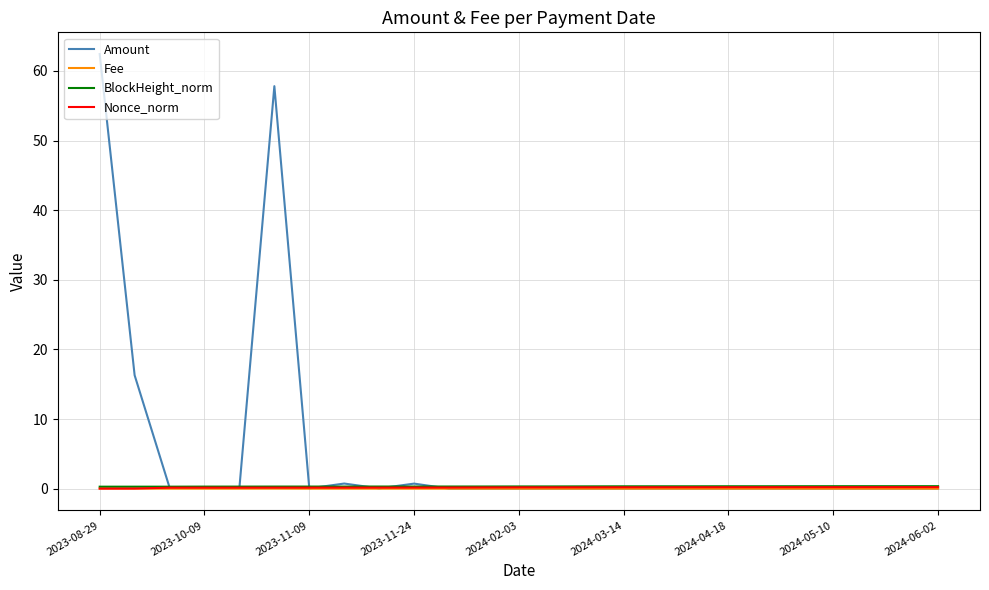

What are all the series names shown in the legend?

Amount, Fee, BlockHeight_norm, Nonce_norm